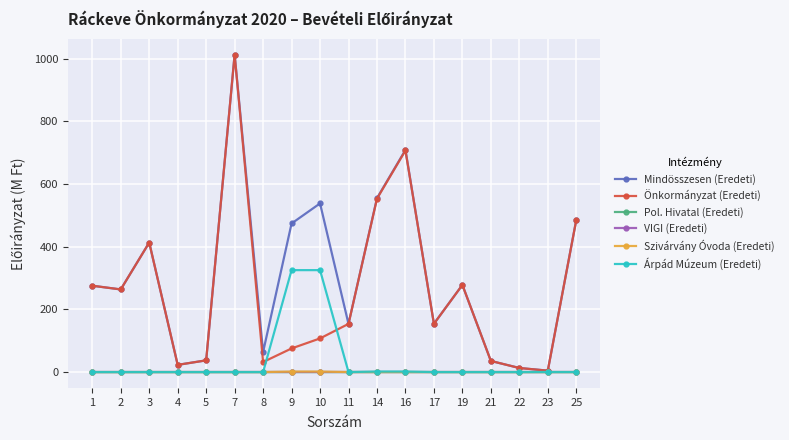

What is the value of the Önkormányzat (Eredeti) point at the 13th from the left?

154.0